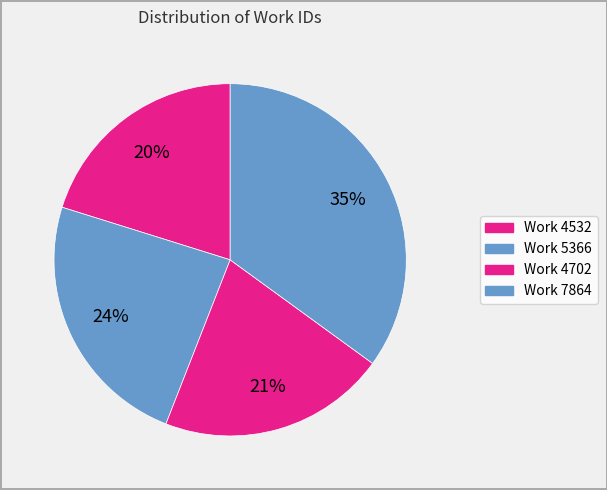

How many segments does this pie chart have?

4